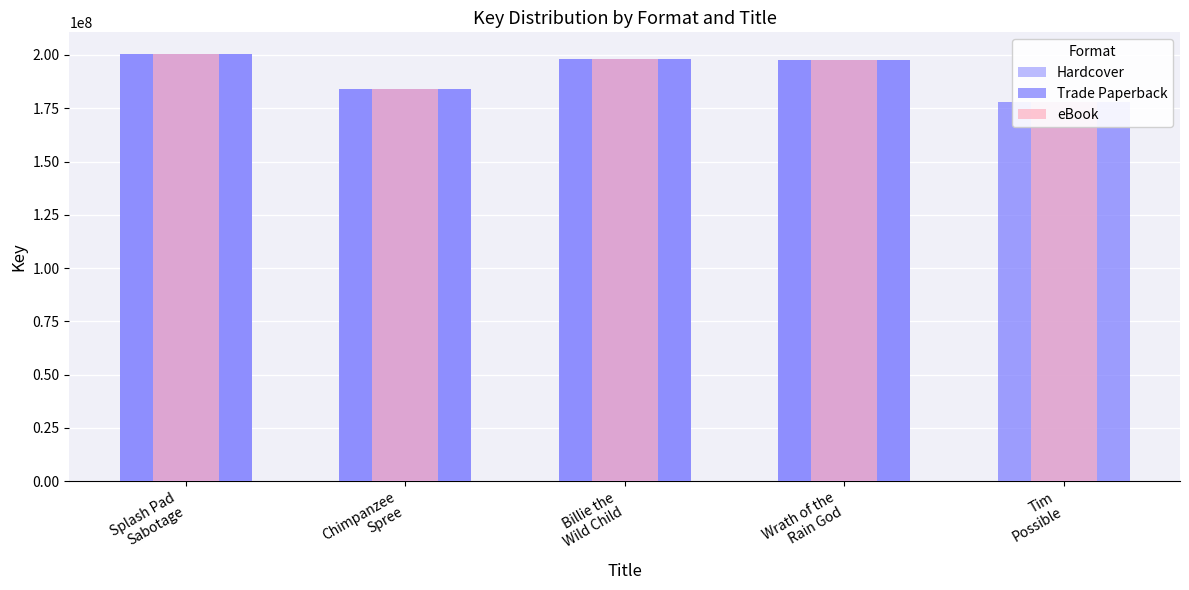

At how many categories does at least one series exceed 57744601?

5